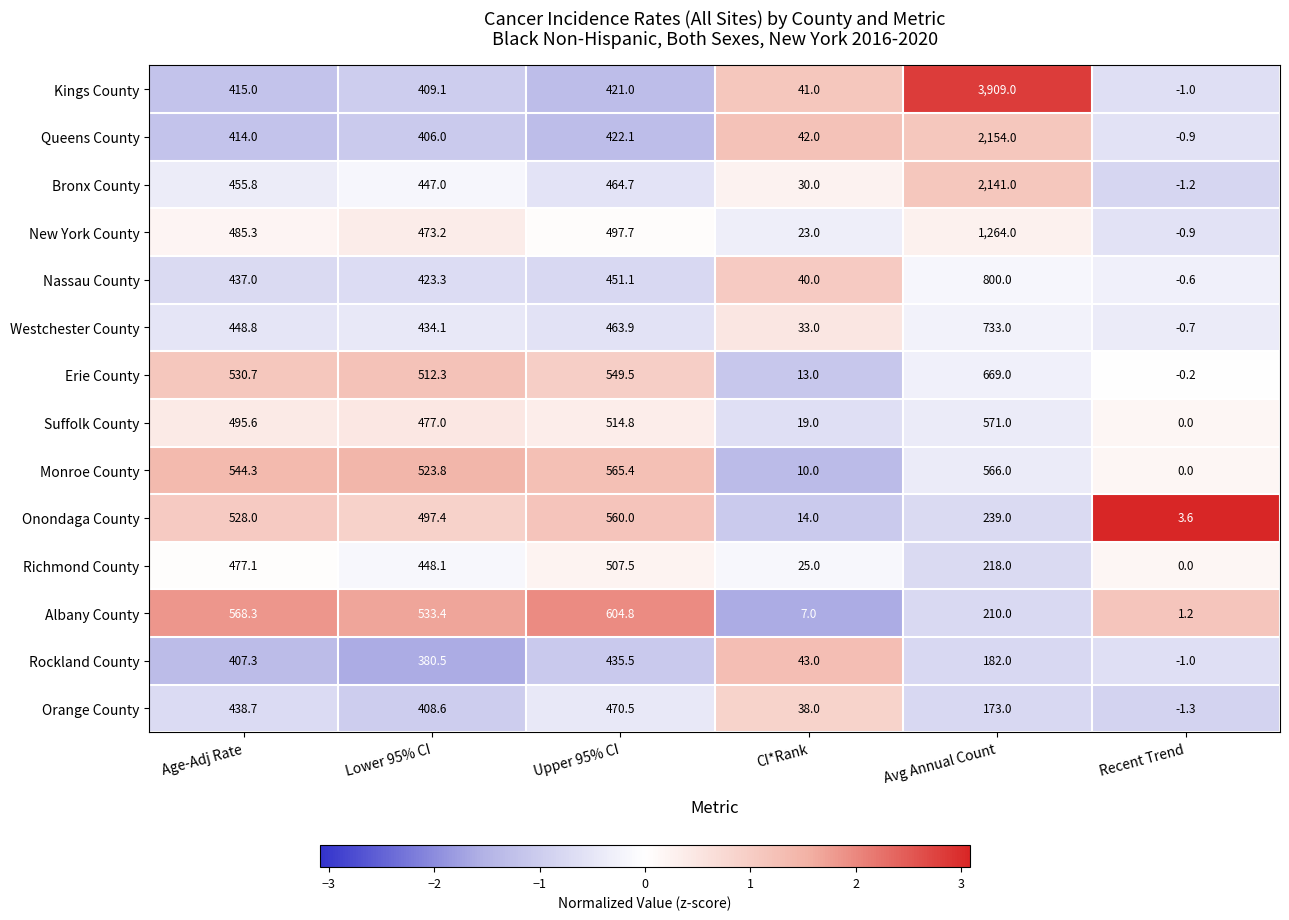

At which label is New York County closest to 631?

Upper 95% CI